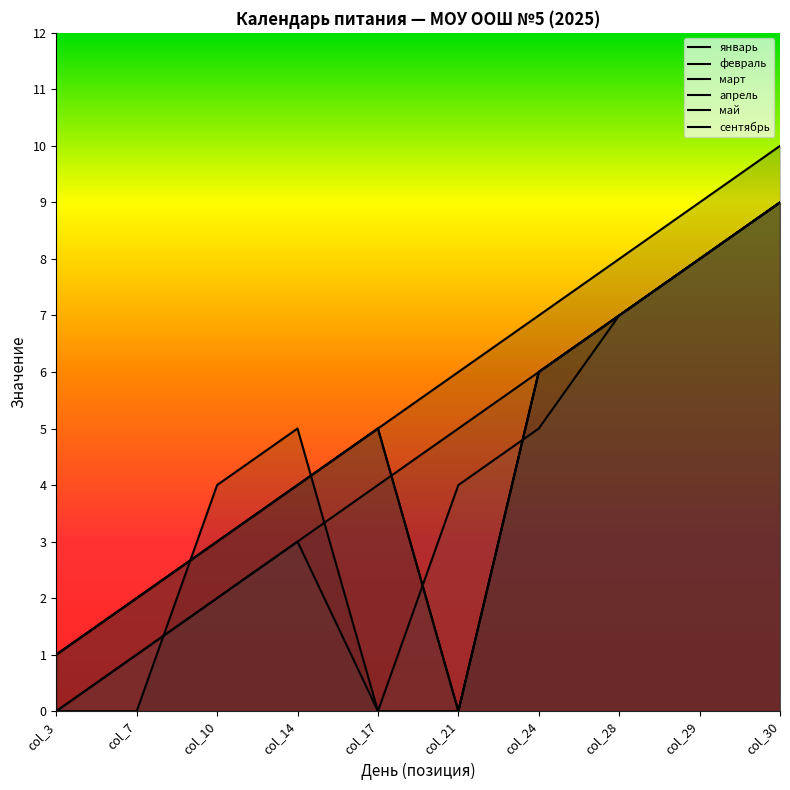

Does the chart have visible grid lines?

No